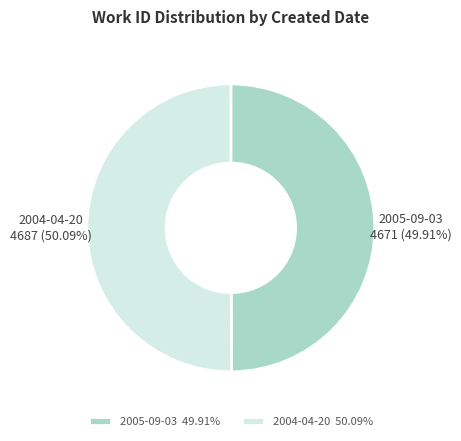

The 2005-09-03 slice represents 38% of the pie. True or false?

False